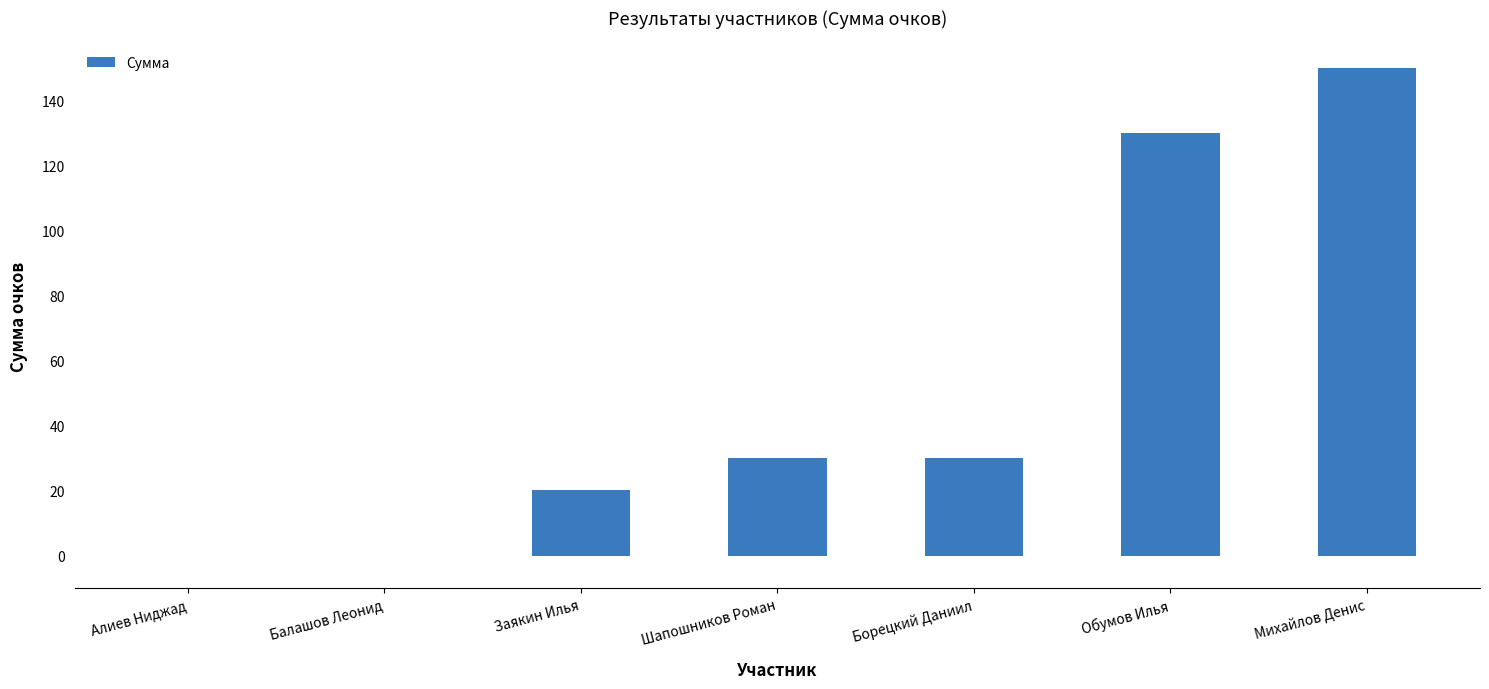

What is the sum of all values?

360